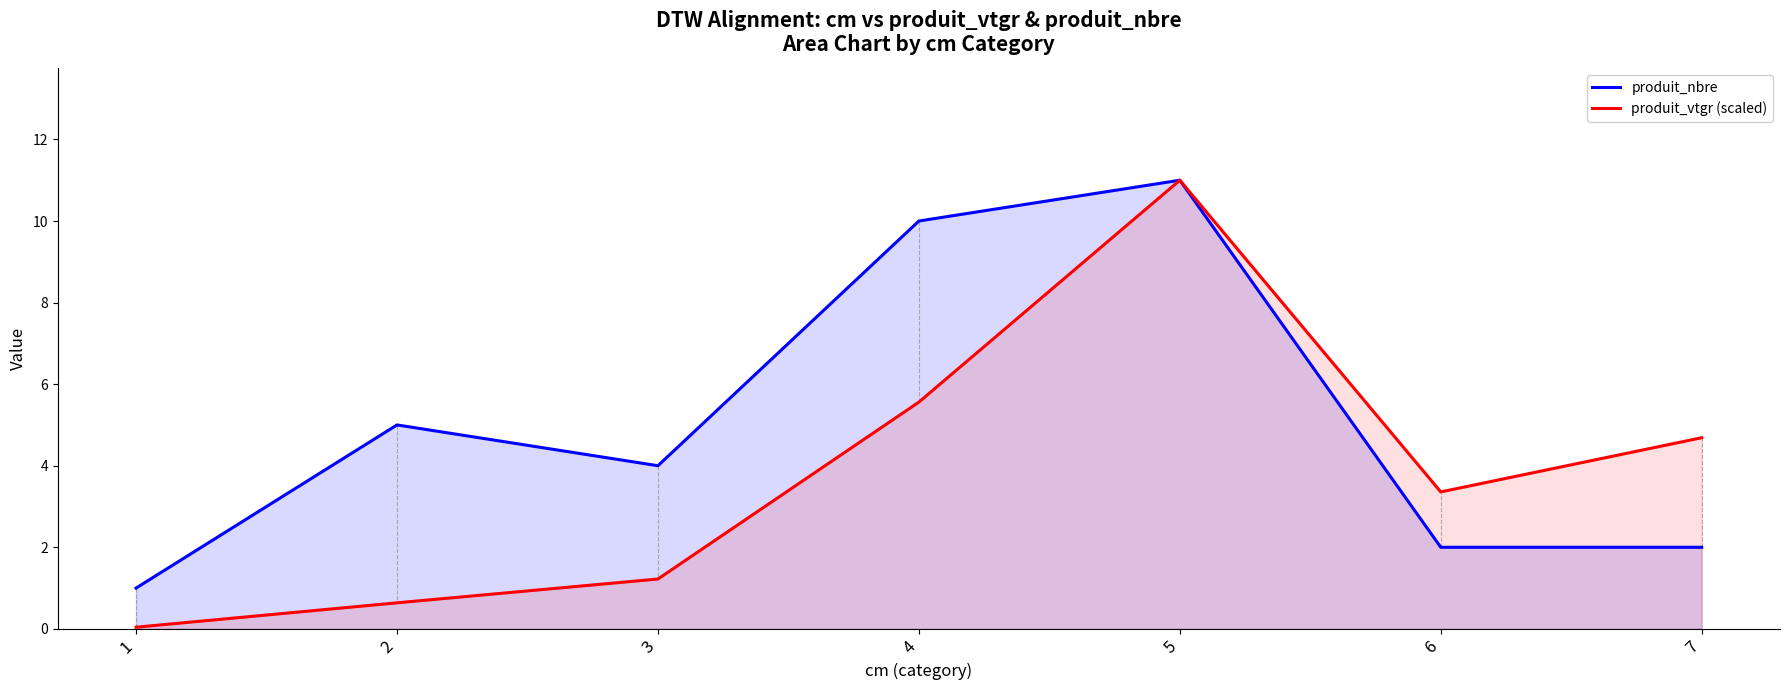

At which label is produit_vtgr (scaled) closest to 5?

7